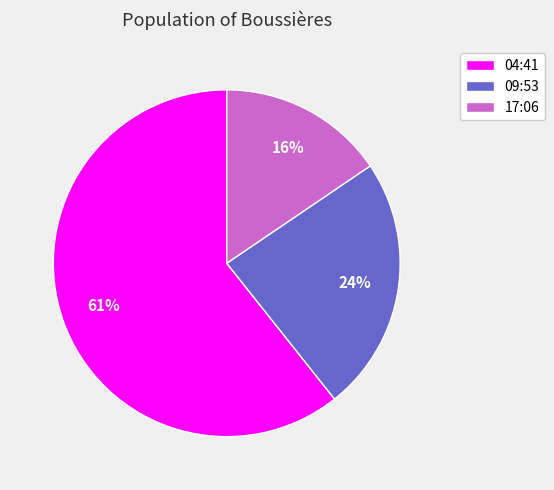

To the nearest percent, what is the average slice percentage?

33%